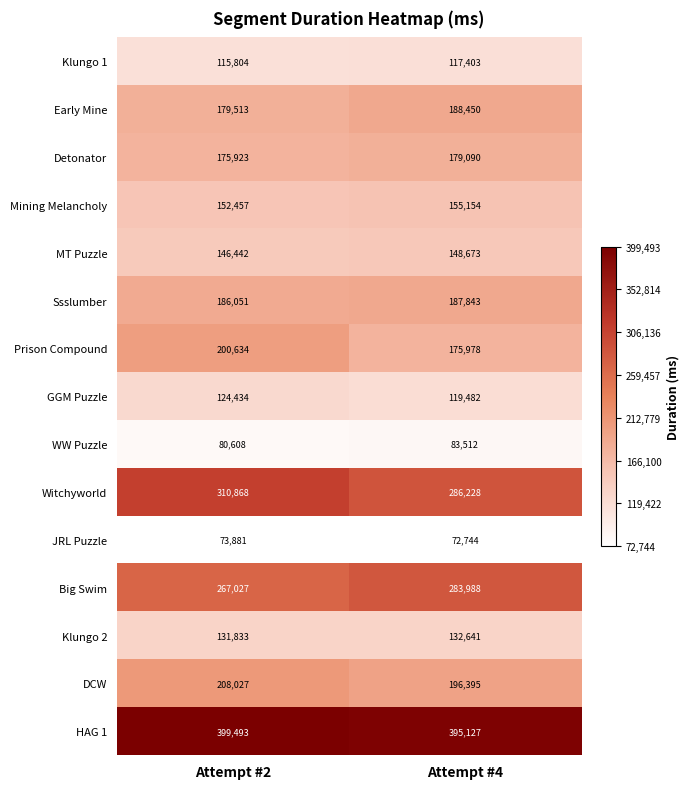

The value of Detonator at Attempt #4 is 104296. True or false?

False